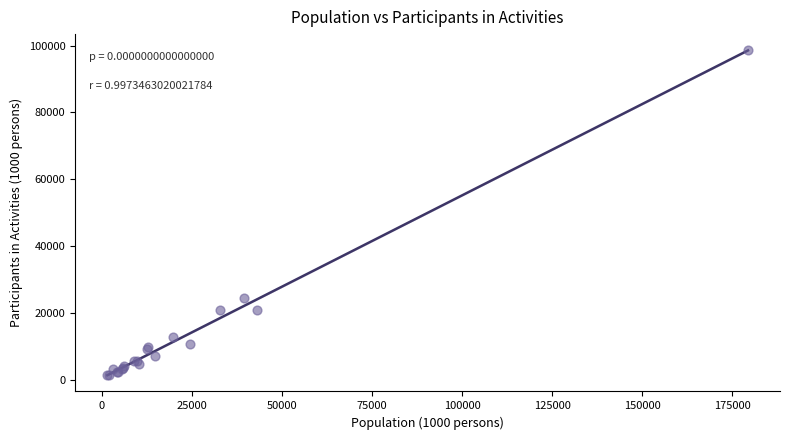

What Y value in the scatter plot is closest to 50035?

24421